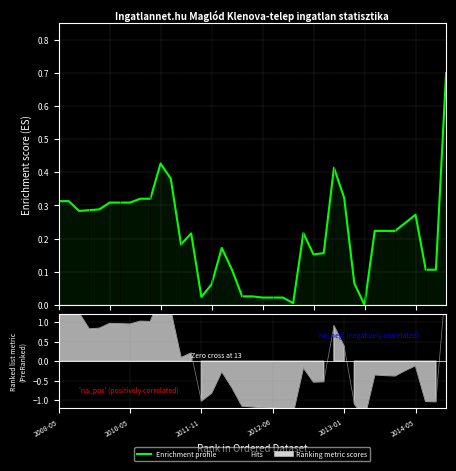

True or false: the data shows 0.1 at 31.

False